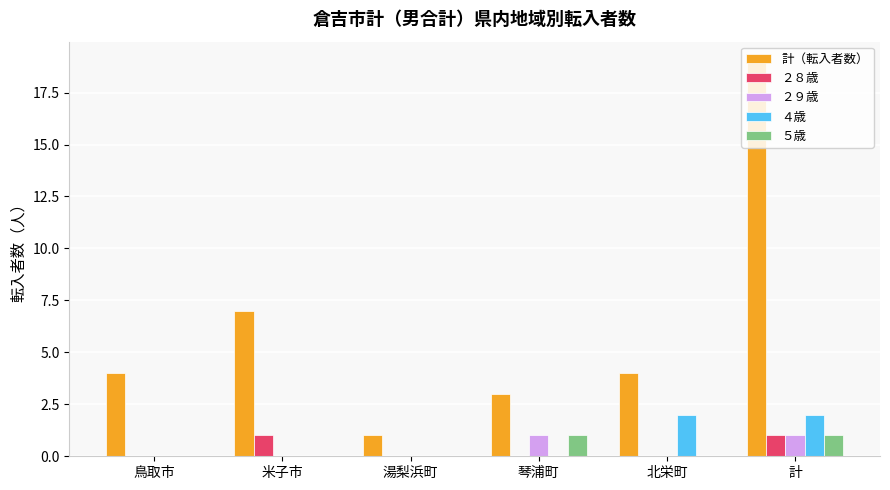

Reading left to right, what are all the values shown in this chart?

計（転入者数）: 4	7	1	3	4	19
２８歳: 0	1	0	0	0	1
２９歳: 0	0	0	1	0	1
４歳: 0	0	0	0	2	2
５歳: 0	0	0	1	0	1